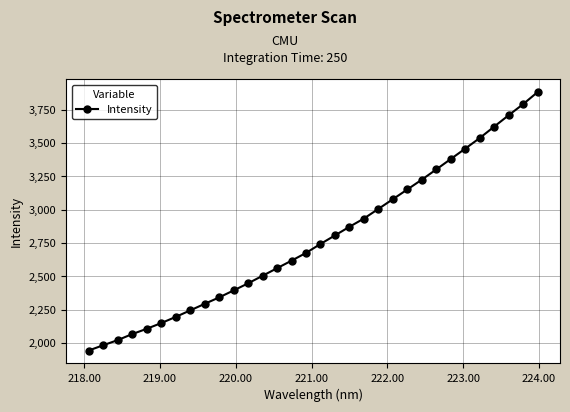

What is the value of the 28th point from the left?

3537.3